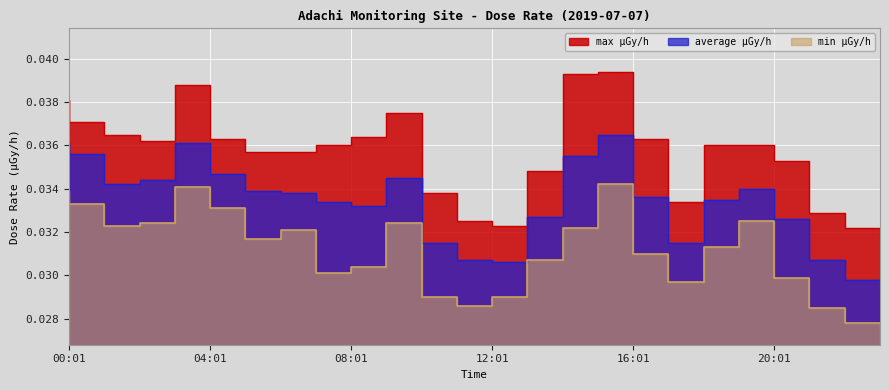

True or false: min μGy/h and average μGy/h intersect in this chart.

False